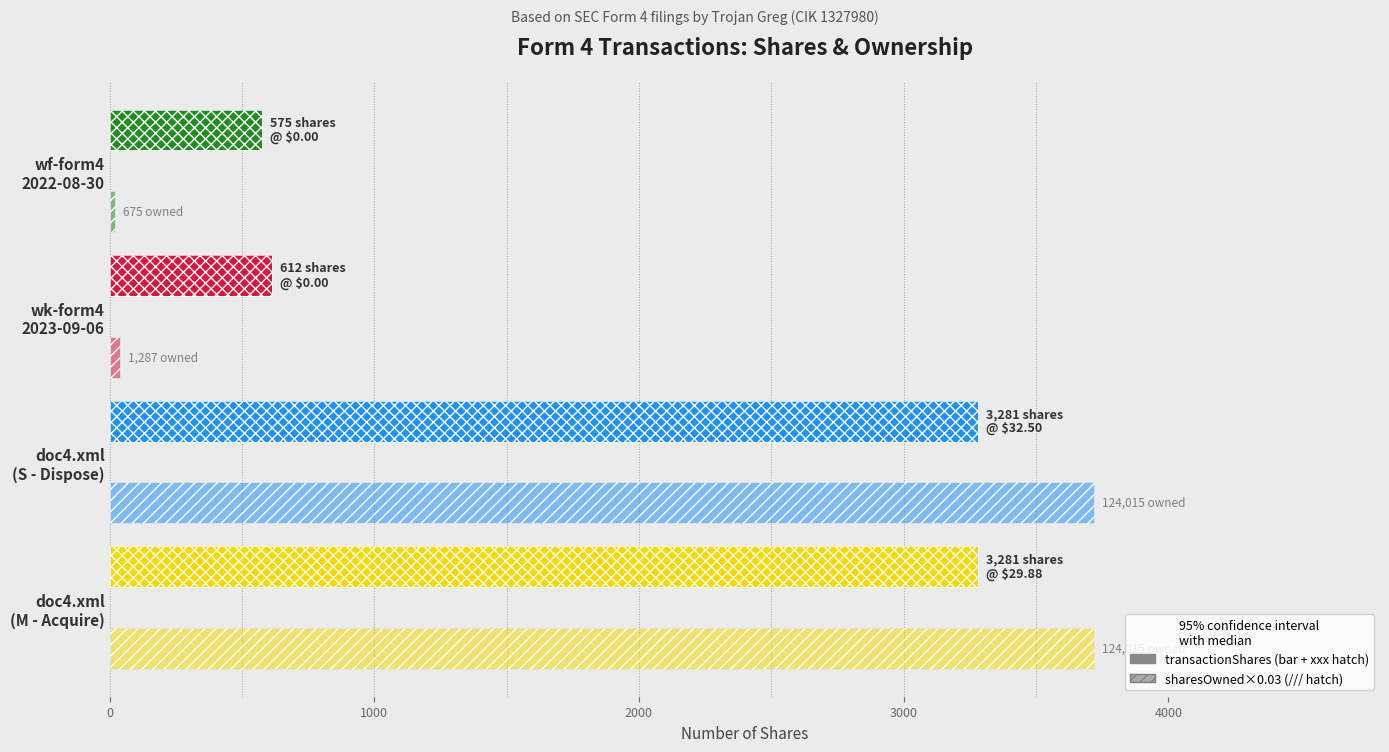

The value of transactionShares at doc4.xml (S - Dispose) is 3281.0. True or false?

True